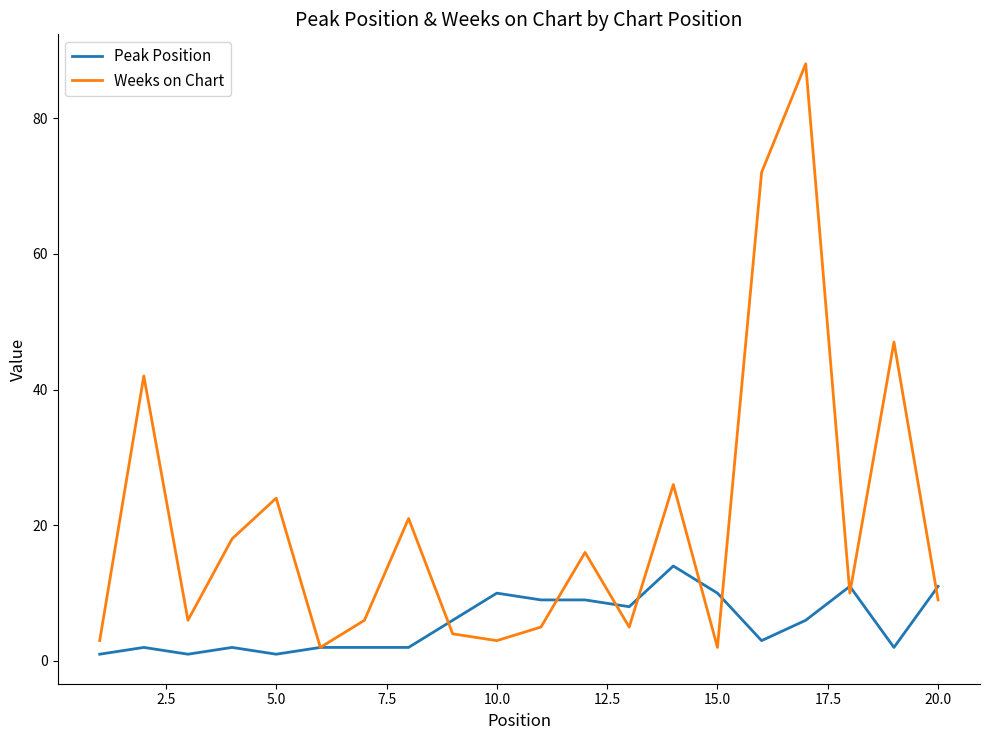

What is the difference between the second highest and second lowest values in the Weeks on Chart series?

70